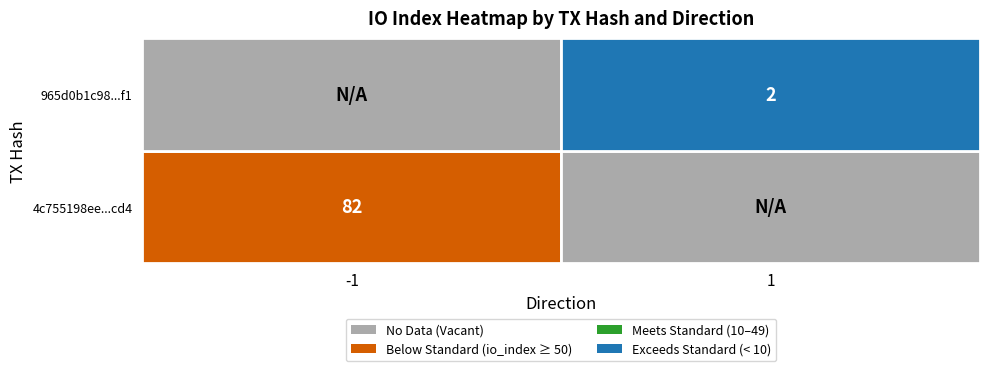

What is the average value of the 965d0b1c98681789b5e5a9b0c86ffadb416e8f1 series?

2